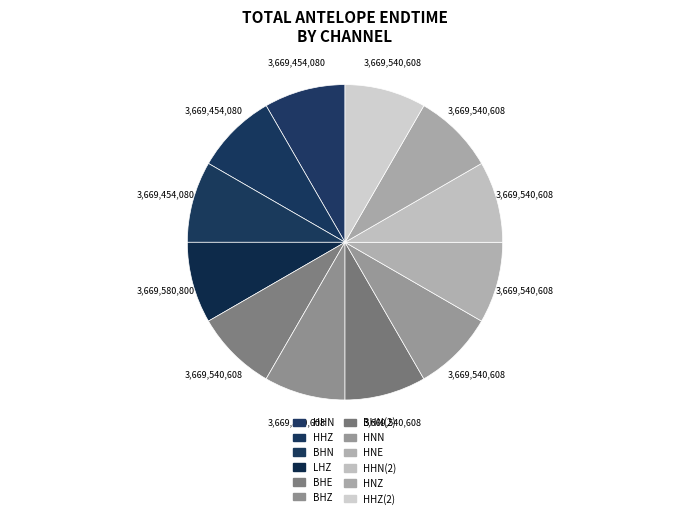

How many slices are in this pie chart?

12